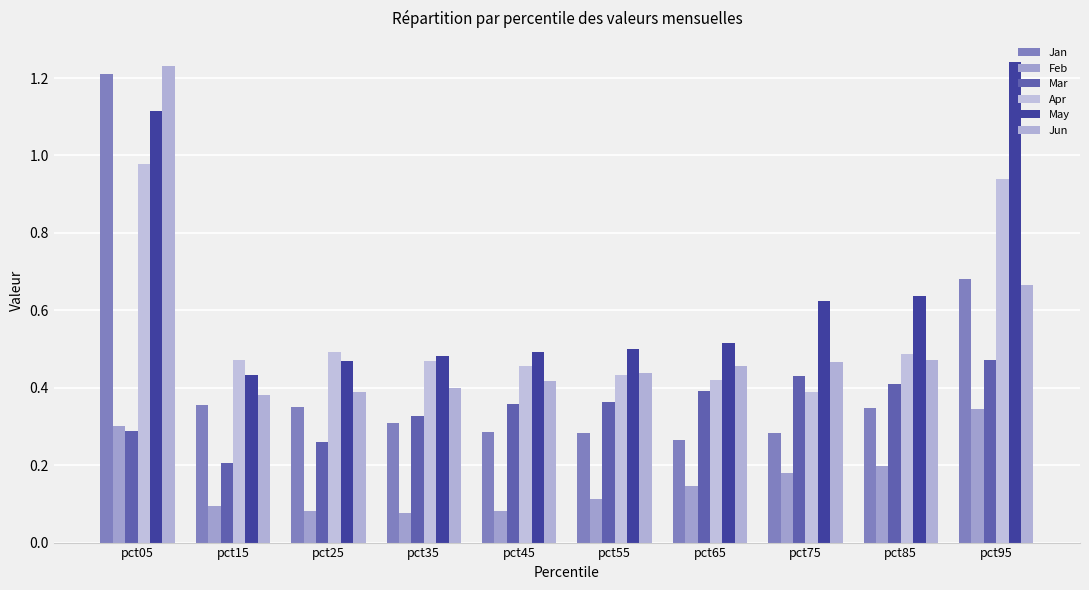

What is the difference between the Jan values at pct95 and pct25?

0.3